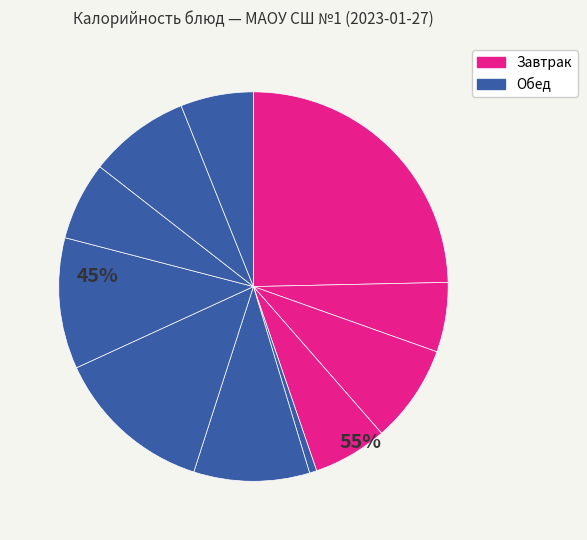

To the nearest percent, what is the difference between the largest and smallest slice percentages?

24%